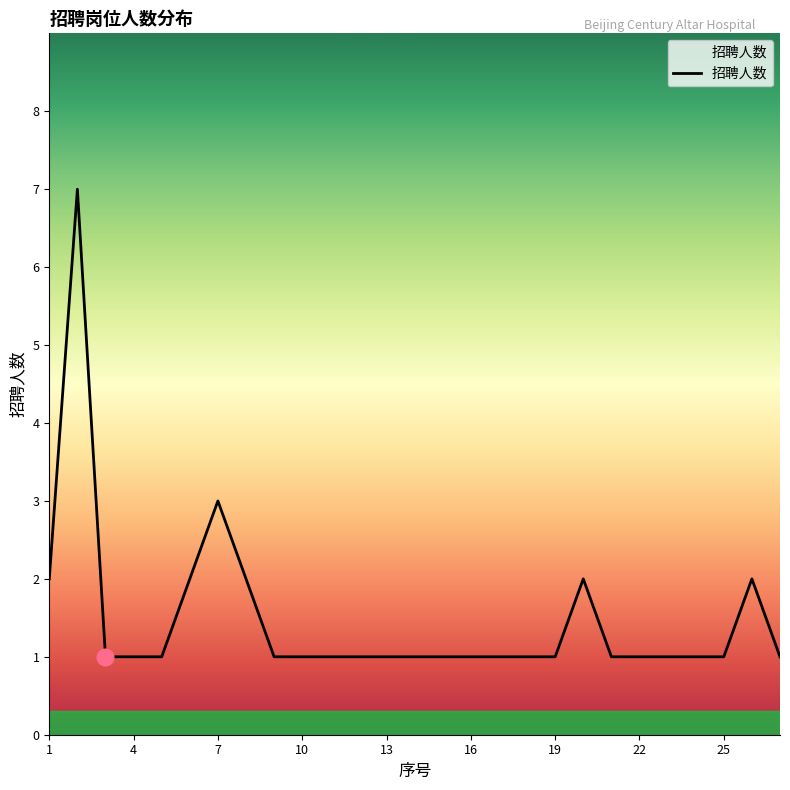

What is the difference between the maximum and minimum values?

6